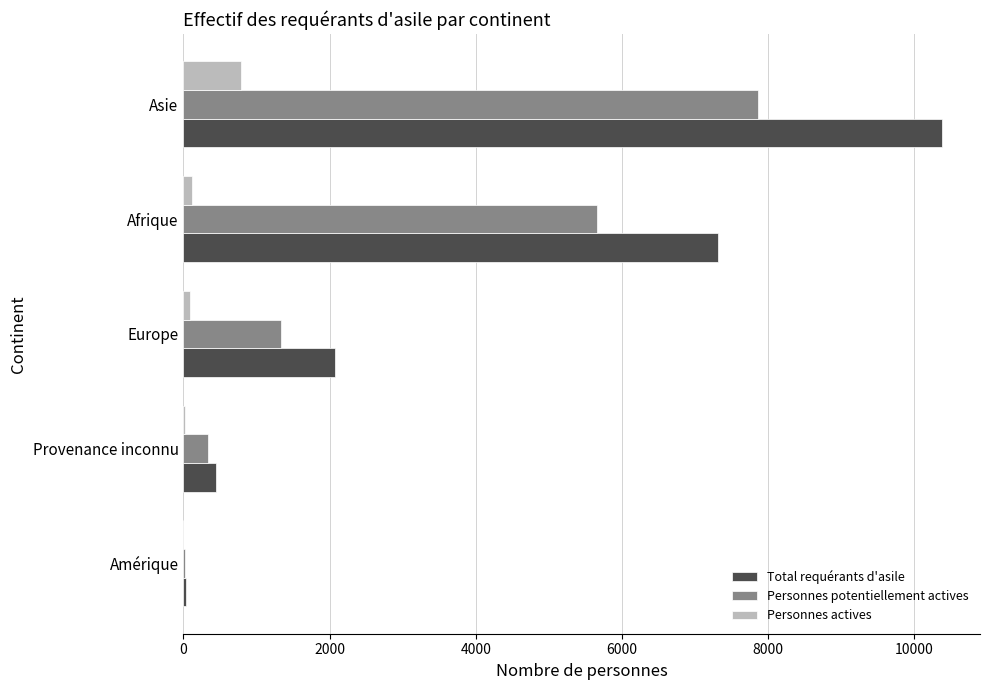

Is it true that Personnes potentiellement actives equals 9816 at Afrique?

False